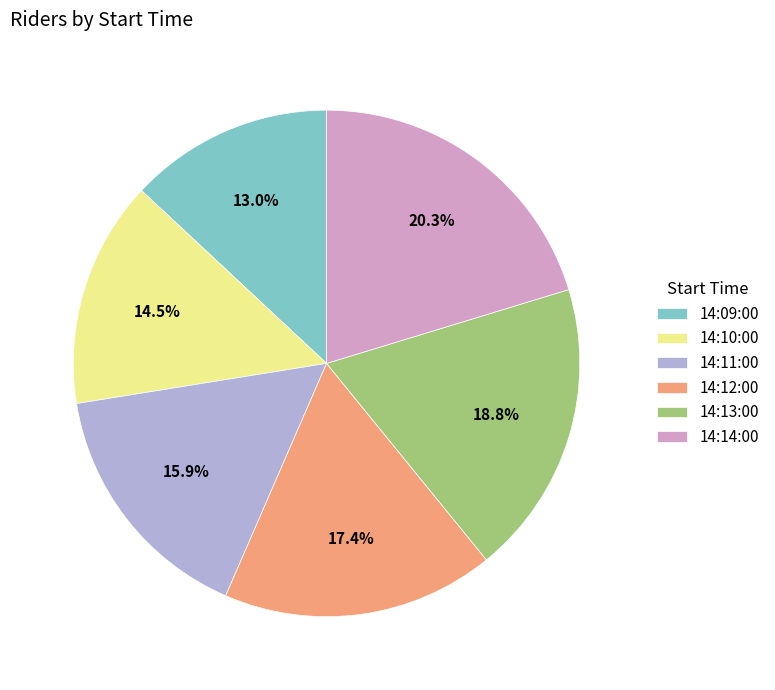

Is 14:13:00 the majority of the pie?

No